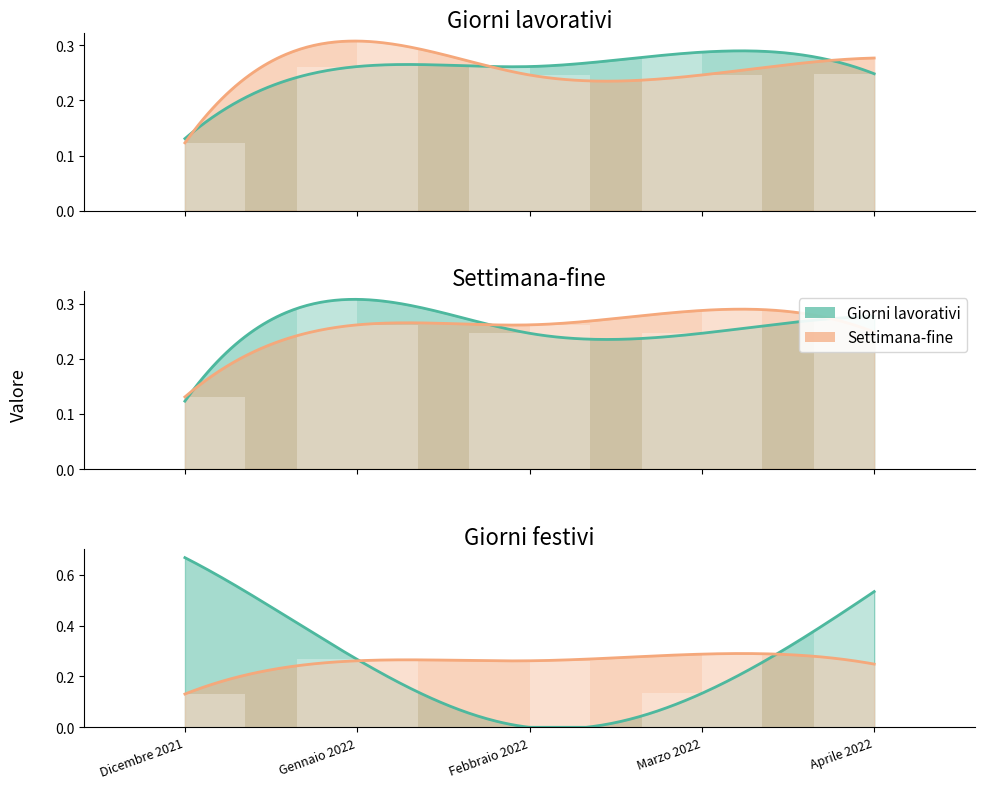

The value of Giorni festivi at Marzo 2022 is 0.1. True or false?

True